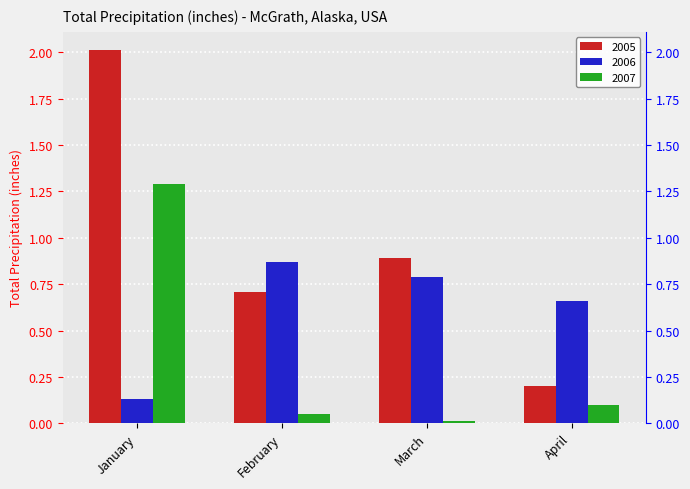

How many bars are there in each group?

3